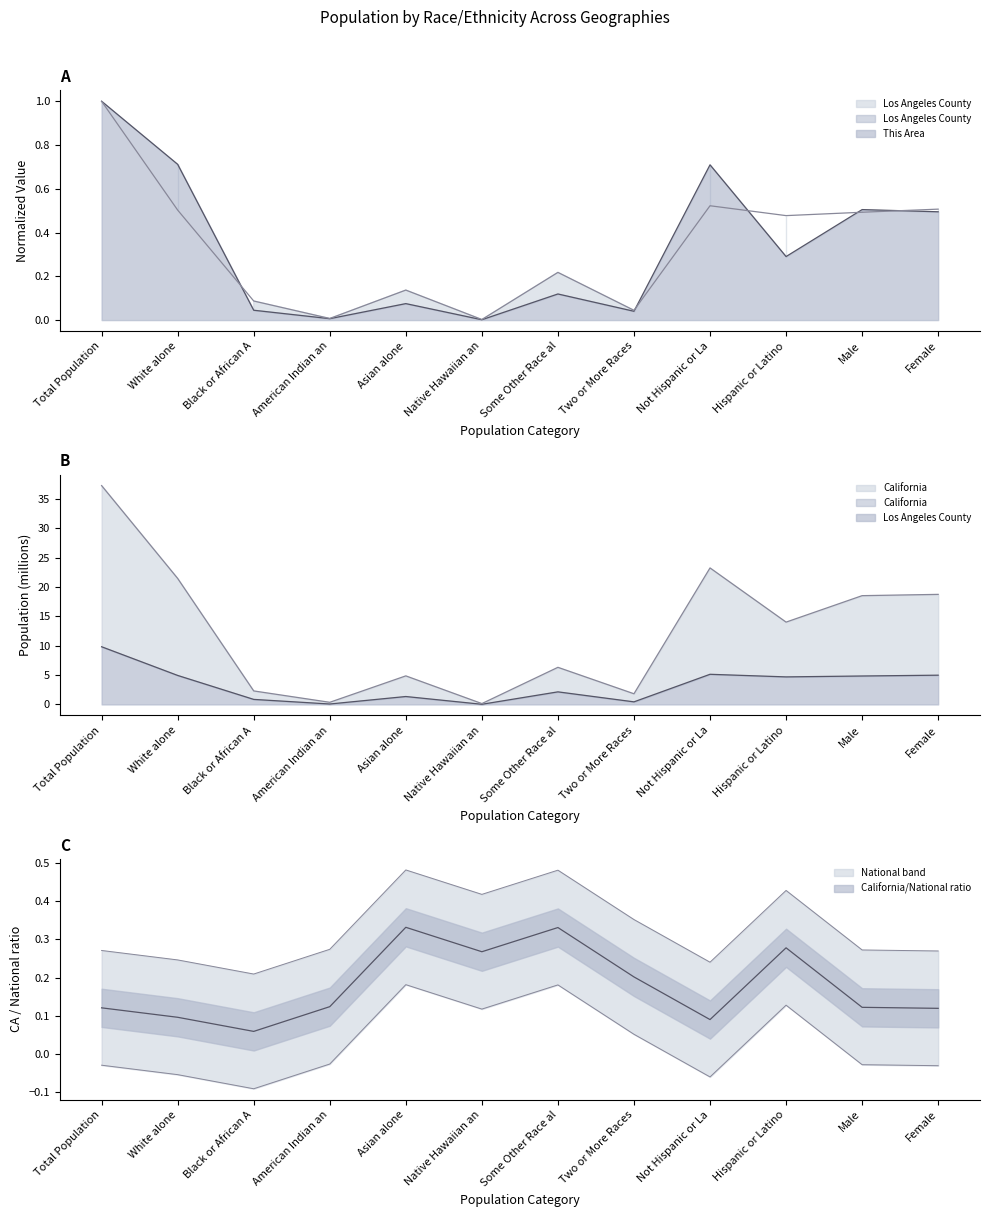

List the labels in order of Los Angeles County value, largest first.

Total Population, Not Hispanic or La, Female, White alone, Male, Hispanic or Latino, Some Other Race al, Asian alone, Black or African A, Two or More Races, American Indian an, Native Hawaiian an